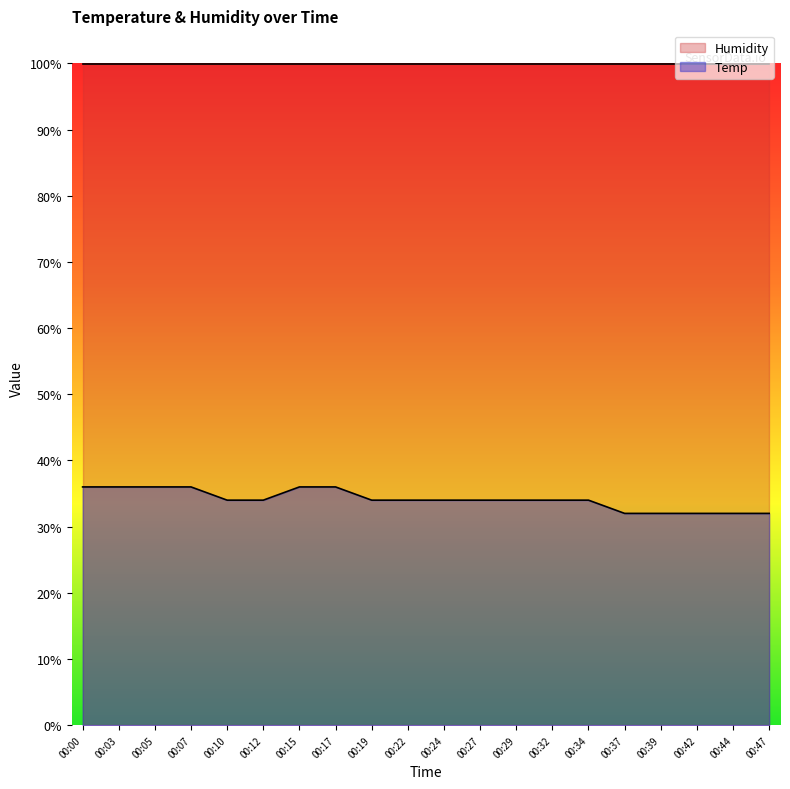

What is the value of the 17th point from the left?

32